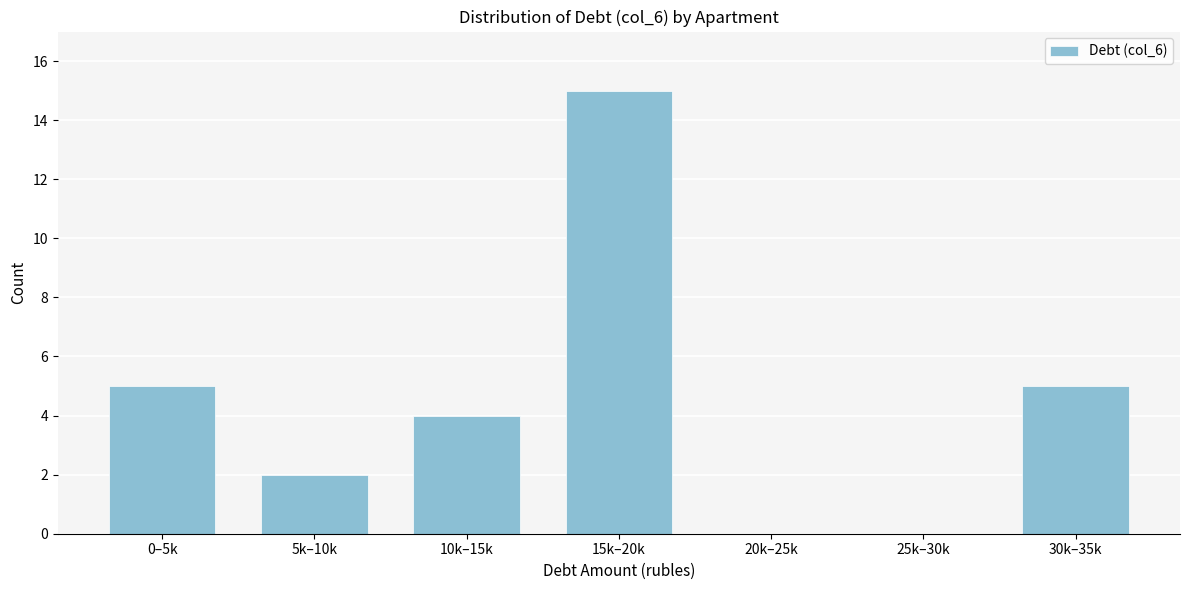

Reading right to left, list all the values displayed in this chart.

30k–35k=5	25k–30k=0	20k–25k=0	15k–20k=15	10k–15k=4	5k–10k=2	0–5k=5